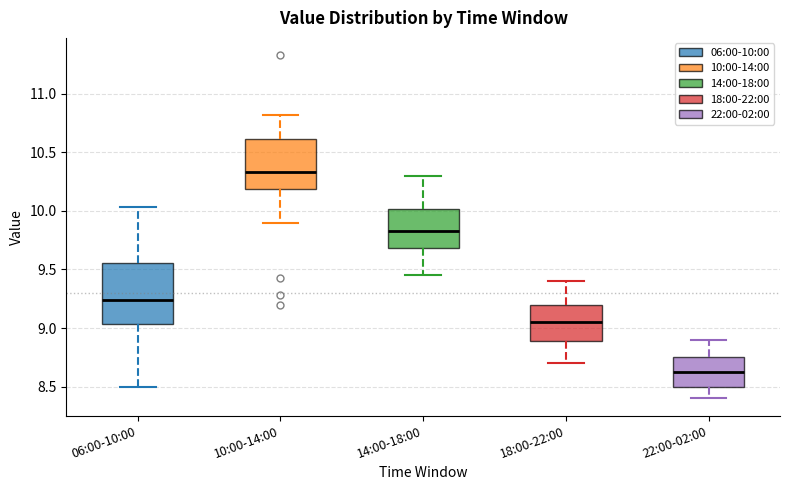

Reading left to right, transcribe this box plot: for each box, give where its median line is, the range the box spans, and where its two whiskers end, as read against the y-axis. The values are not printed on the chart, so give them approximately, as read against the axis.

06:00-10:00: median 9.25, box 9.05 to 9.55, whiskers 8.50 to 10.05
10:00-14:00: median 10.35, box 10.20 to 10.60, whiskers 9.90 to 10.80
14:00-18:00: median 9.85, box 9.70 to 10.00, whiskers 9.45 to 10.30
18:00-22:00: median 9.05, box 8.90 to 9.20, whiskers 8.70 to 9.40
22:00-02:00: median 8.65, box 8.50 to 8.75, whiskers 8.40 to 8.90